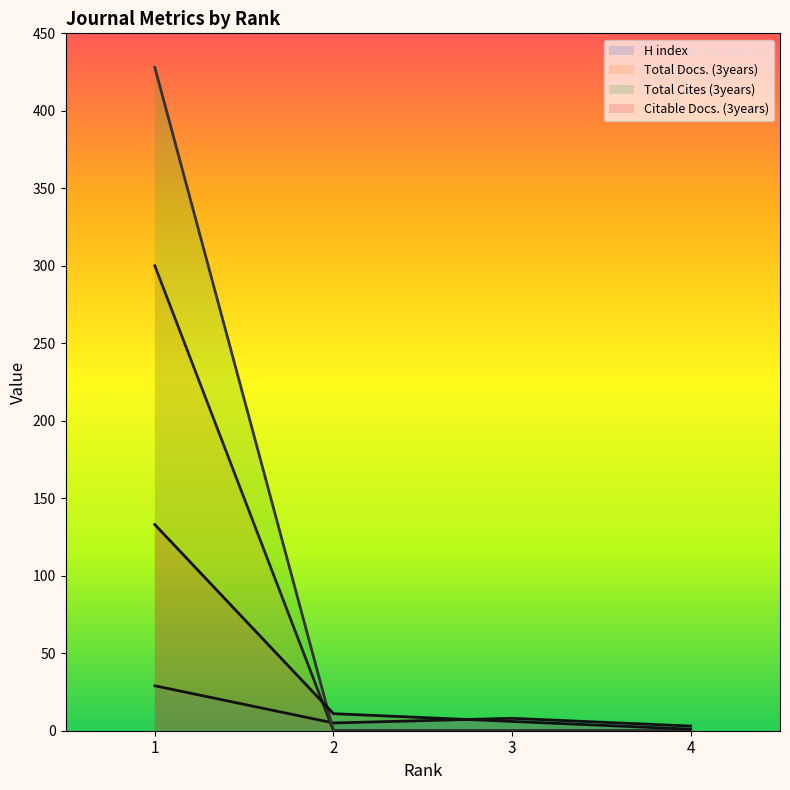

The value of Total Docs. (3years) at 3 is 164. True or false?

False